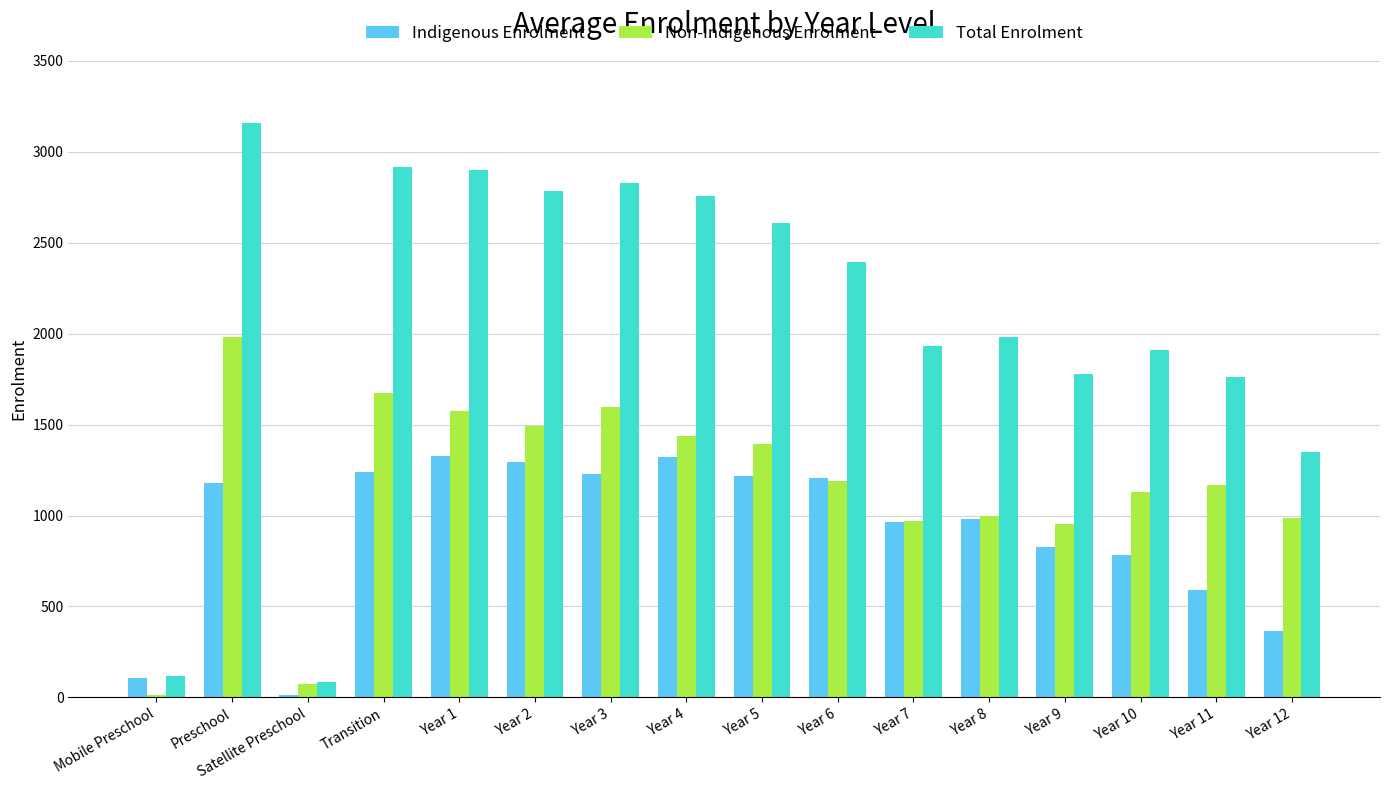

At which category is the sum across all series the highest?

Preschool